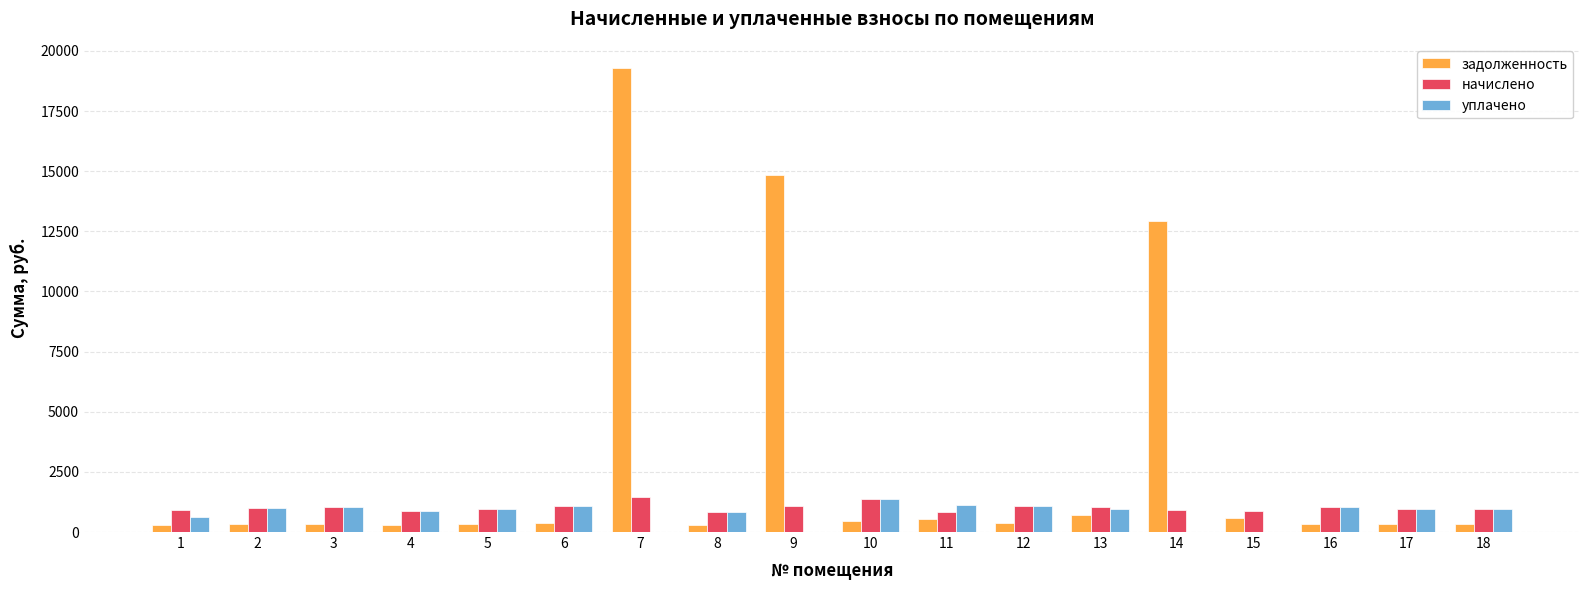

What is the sum of all начислено values?

18275.8